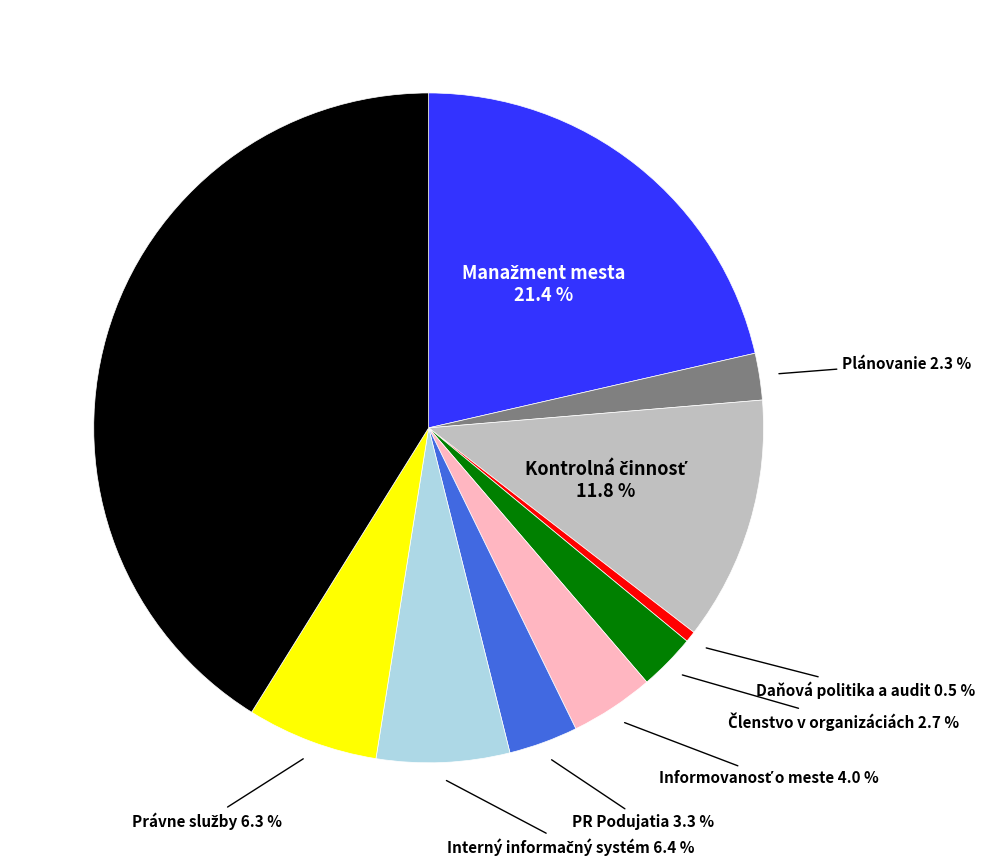

Is there any slice that represents more than half of the pie?

No